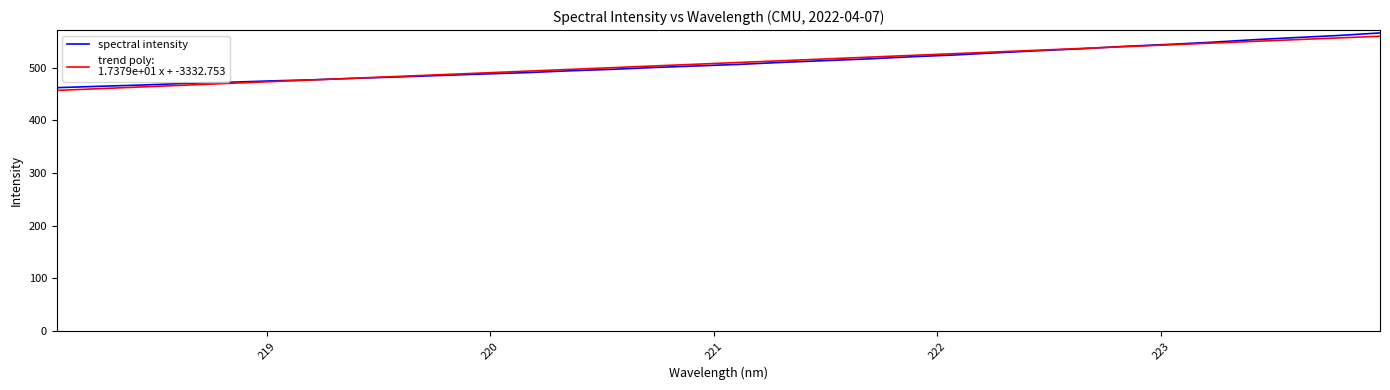

What is the greatest value displayed?

566.0